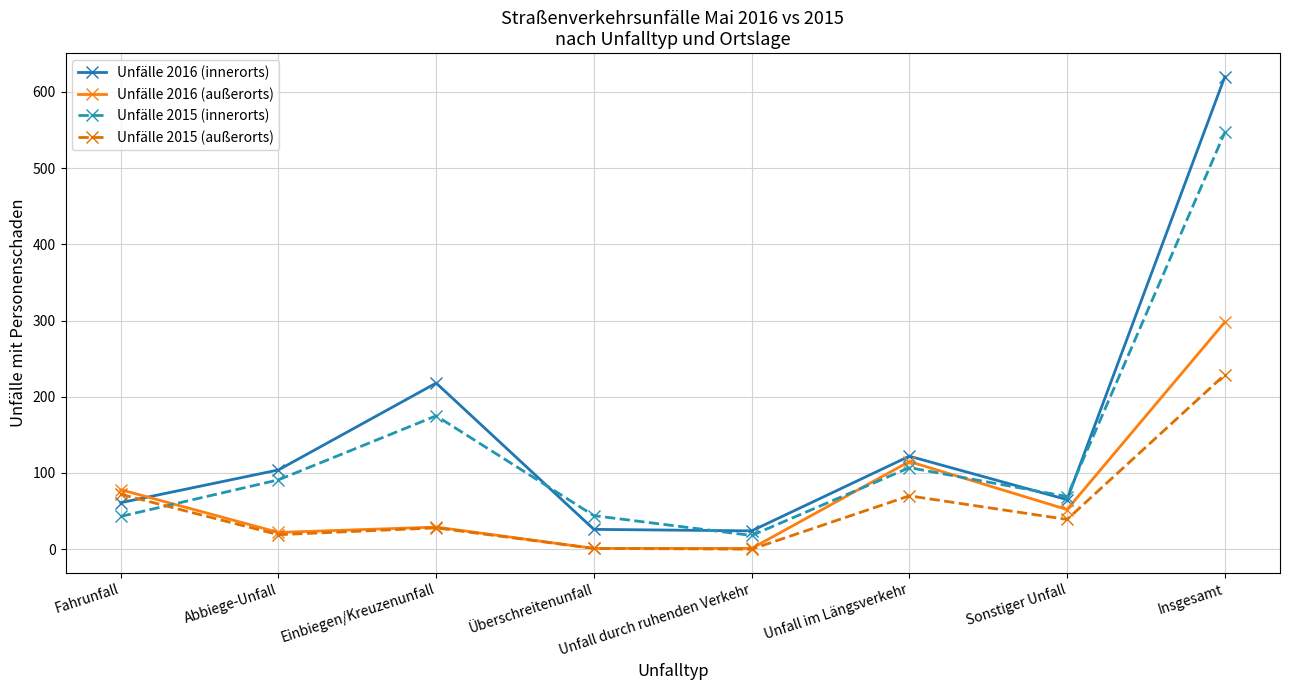

How many data points does each series have?

8